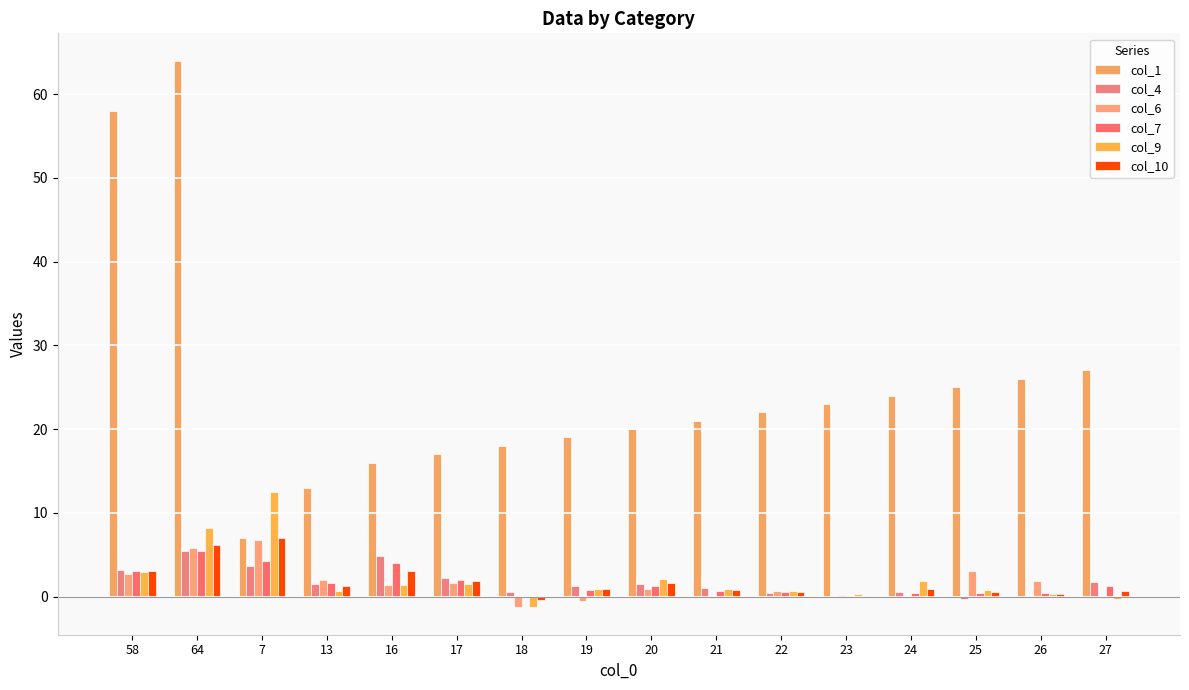

What is the maximum value shown in the chart?

64.0